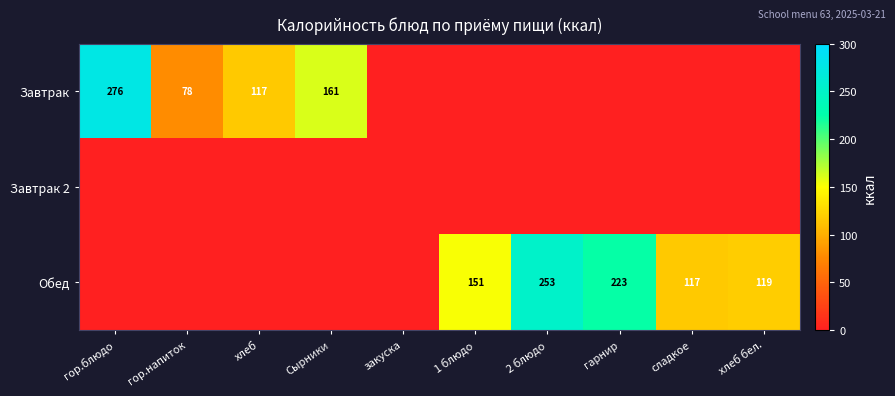

What is the sum of the Завтрак values at гор.блюдо and гор.напиток?

354